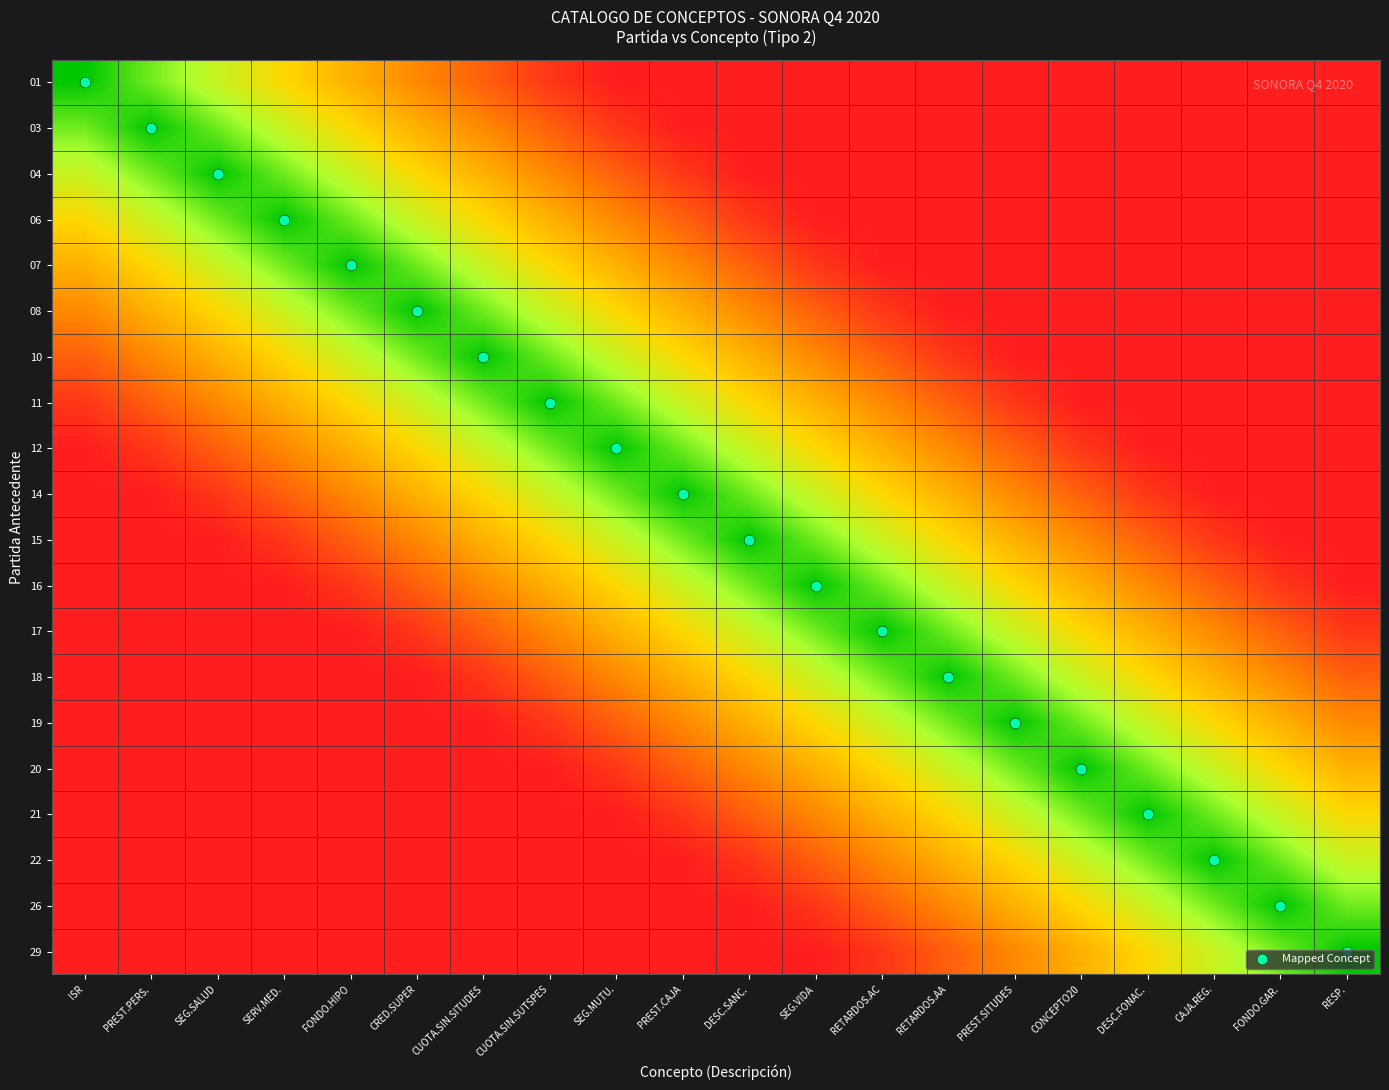

At which category is the sum across all series the highest?

RESP.